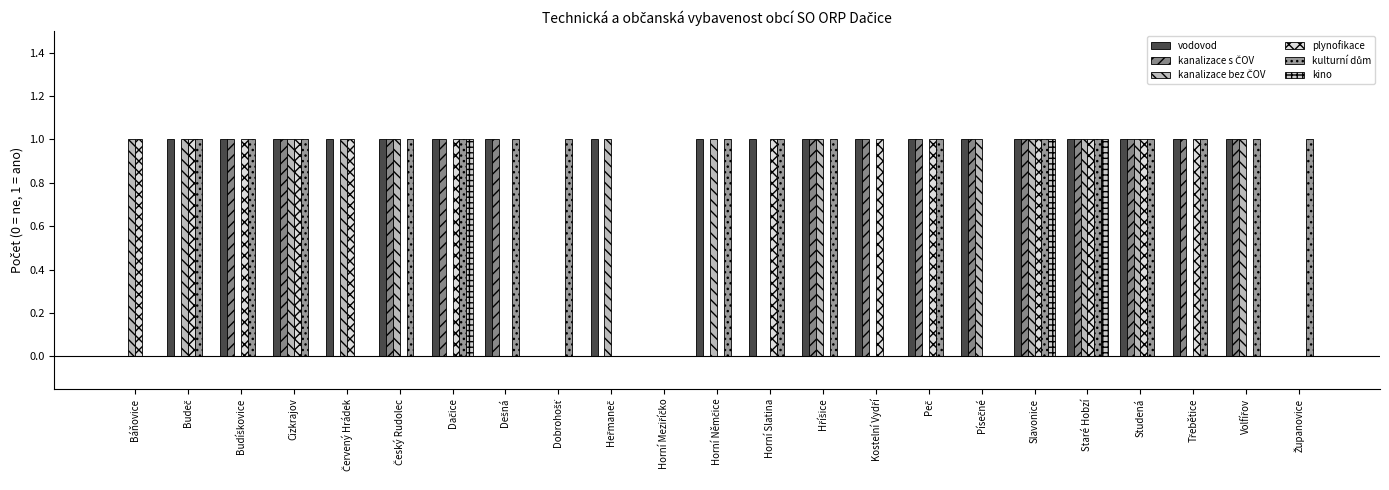

Which series has the largest total across all categories?

vodovod